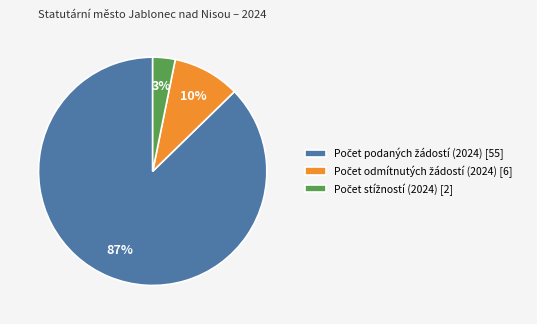

To the nearest percent, what is the average slice percentage?

33%